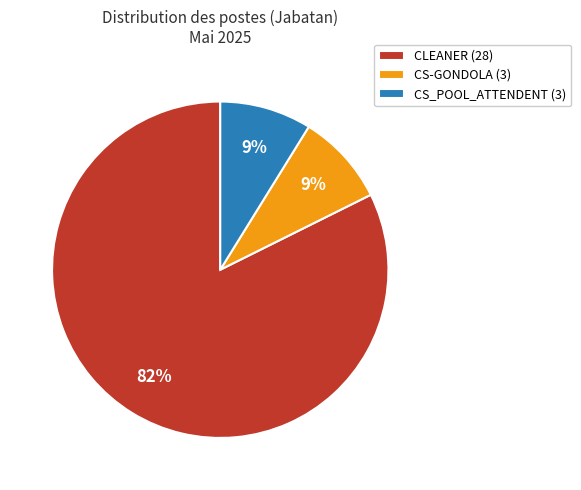

Which category has the biggest portion of the pie?

CLEANER (28)